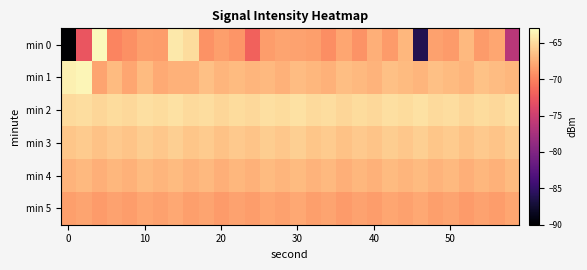

Reading left to right, what are all the values shown in this chart?

min 0: -123.1	-72.8	-63.2	-69.9	-69.2	-68.5	-68.5	-64.2	-64.9	-69.1	-68.5	-68.9	-71.9	-68.5	-68.1	-68.2	-68.5	-69.4	-68.0	-69.1	-67.5	-68.6	-67.1	-86.1	-68.3	-68.7	-66.9	-68.7	-68.0	-76.4
min 1: -63.8	-63.4	-68.1	-66.8	-68.0	-66.8	-67.8	-67.3	-67.3	-66.5	-67.2	-66.8	-67.2	-66.9	-67.4	-66.7	-67.0	-67.3	-66.6	-67.0	-67.3	-66.6	-66.9	-67.2	-66.5	-66.8	-67.1	-66.5	-66.8	-67.1
min 2: -65.1	-64.8	-65.3	-64.9	-65.2	-64.7	-65.0	-64.6	-65.1	-64.8	-65.3	-64.9	-65.2	-64.7	-65.0	-64.6	-65.1	-64.8	-65.3	-64.9	-65.2	-64.7	-65.0	-64.6	-65.1	-64.8	-65.3	-64.9	-65.2	-64.7
min 3: -66.2	-65.9	-66.4	-66.0	-66.3	-65.8	-66.1	-65.7	-66.2	-65.9	-66.4	-66.0	-66.3	-65.8	-66.1	-65.7	-66.2	-65.9	-66.4	-66.0	-66.3	-65.8	-66.1	-65.7	-66.2	-65.9	-66.4	-66.0	-66.3	-65.8
min 4: -67.3	-67.0	-67.5	-67.1	-67.4	-66.9	-67.2	-66.8	-67.3	-67.0	-67.5	-67.1	-67.4	-66.9	-67.2	-66.8	-67.3	-67.0	-67.5	-67.1	-67.4	-66.9	-67.2	-66.8	-67.3	-67.0	-67.5	-67.1	-67.4	-66.9
min 5: -68.4	-68.1	-68.6	-68.2	-68.5	-68.0	-68.3	-67.9	-68.4	-68.1	-68.6	-68.2	-68.5	-68.0	-68.3	-67.9	-68.4	-68.1	-68.6	-68.2	-68.5	-68.0	-68.3	-67.9	-68.4	-68.1	-68.6	-68.2	-68.5	-68.0